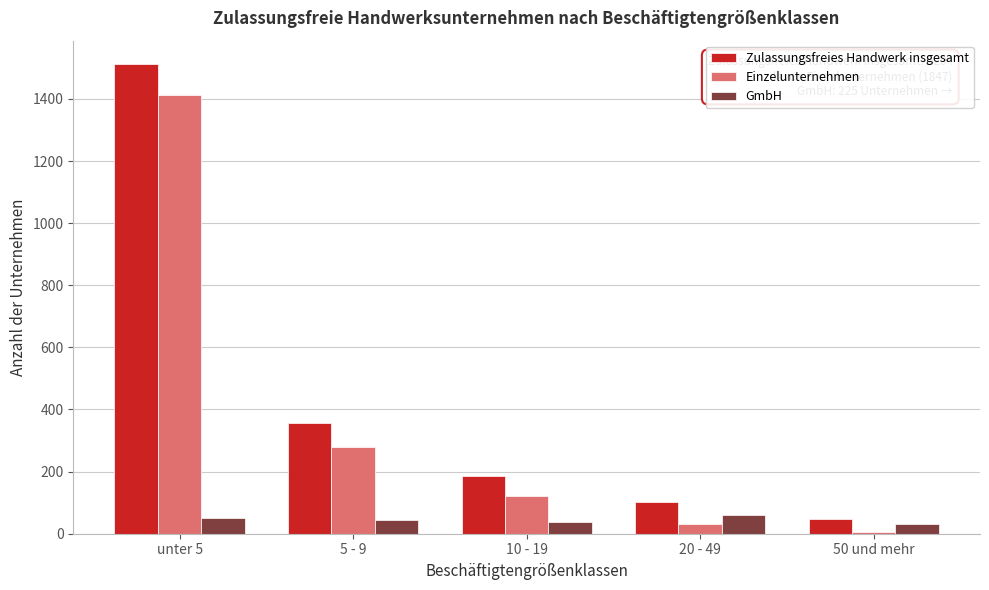

Is the value of Einzelunternehmen at unter 5 greater than the value of GmbH at 5 - 9?

Yes